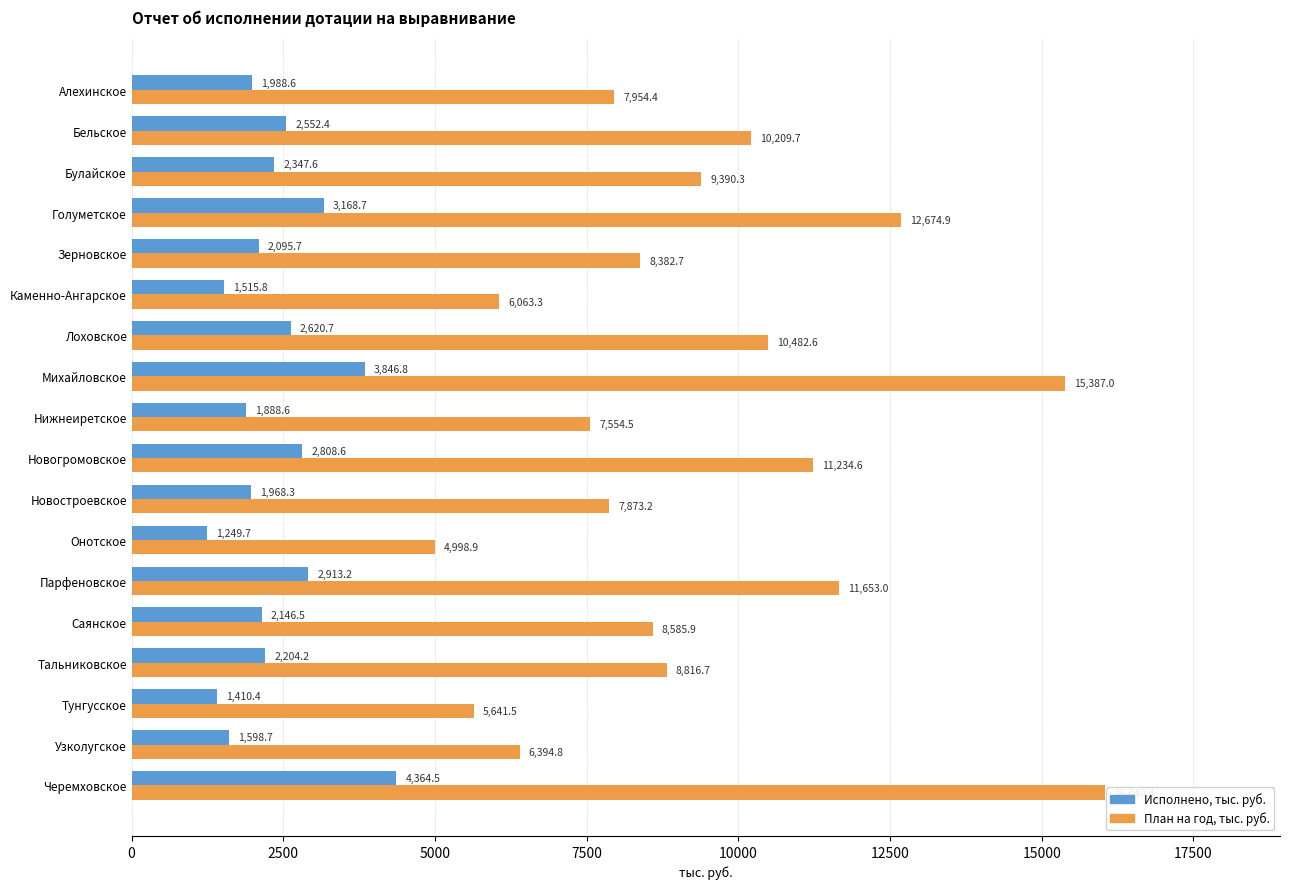

What is the total value across all series at Каменно-Ангарское?

7579.1